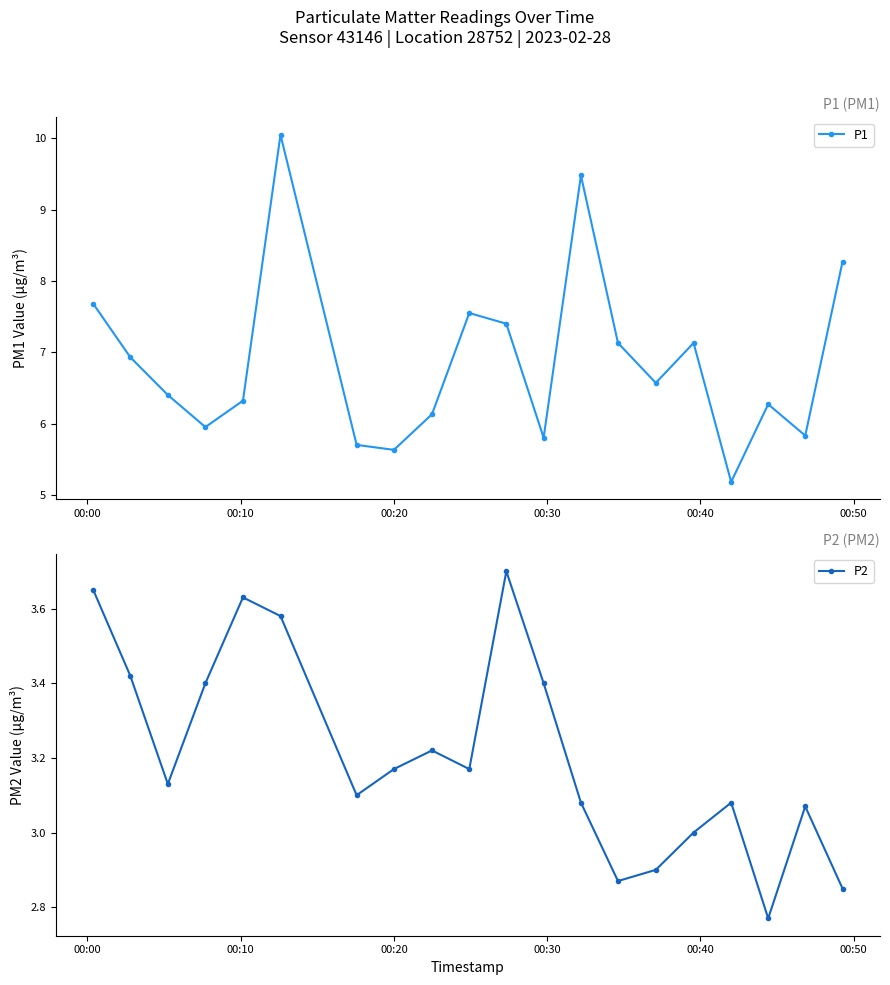

Reading left to right, list all the values displayed in this chart.

P1: 7.7	6.9	6.4	6.0	6.3	10.1	5.7	5.6	6.1	7.5	7.4	5.8	9.5	7.1	6.6	7.1	5.2	6.3	5.8	8.3
P2: 3.6	3.4	3.1	3.4	3.6	3.6	3.1	3.2	3.2	3.2	3.7	3.4	3.1	2.9	2.9	3.0	3.1	2.8	3.1	2.9